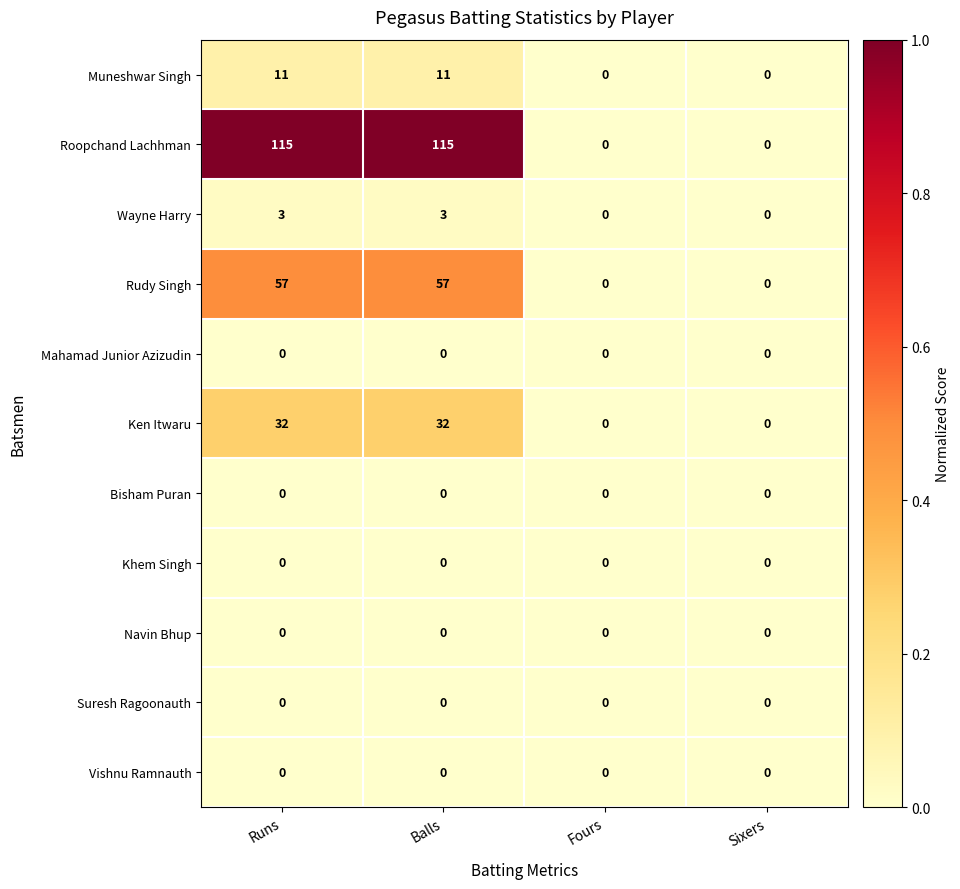

True or false: Navin Bhup has a value of 0 at Balls.

True